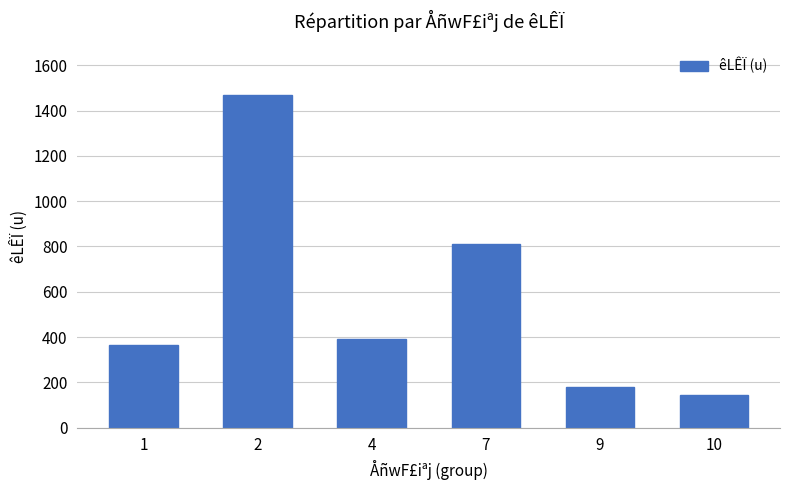

What is the maximum value shown in the chart?

1470